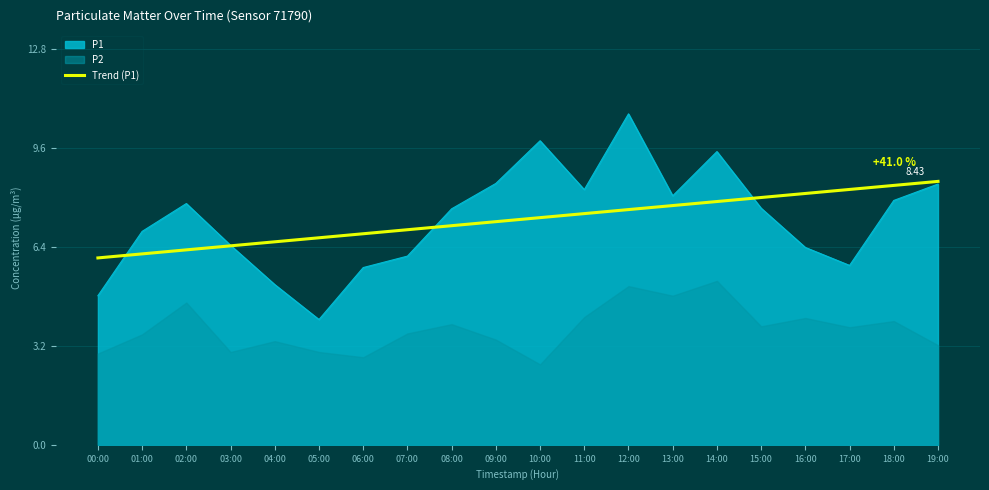

Is it true that the value at 10:00 is 7.3?

True